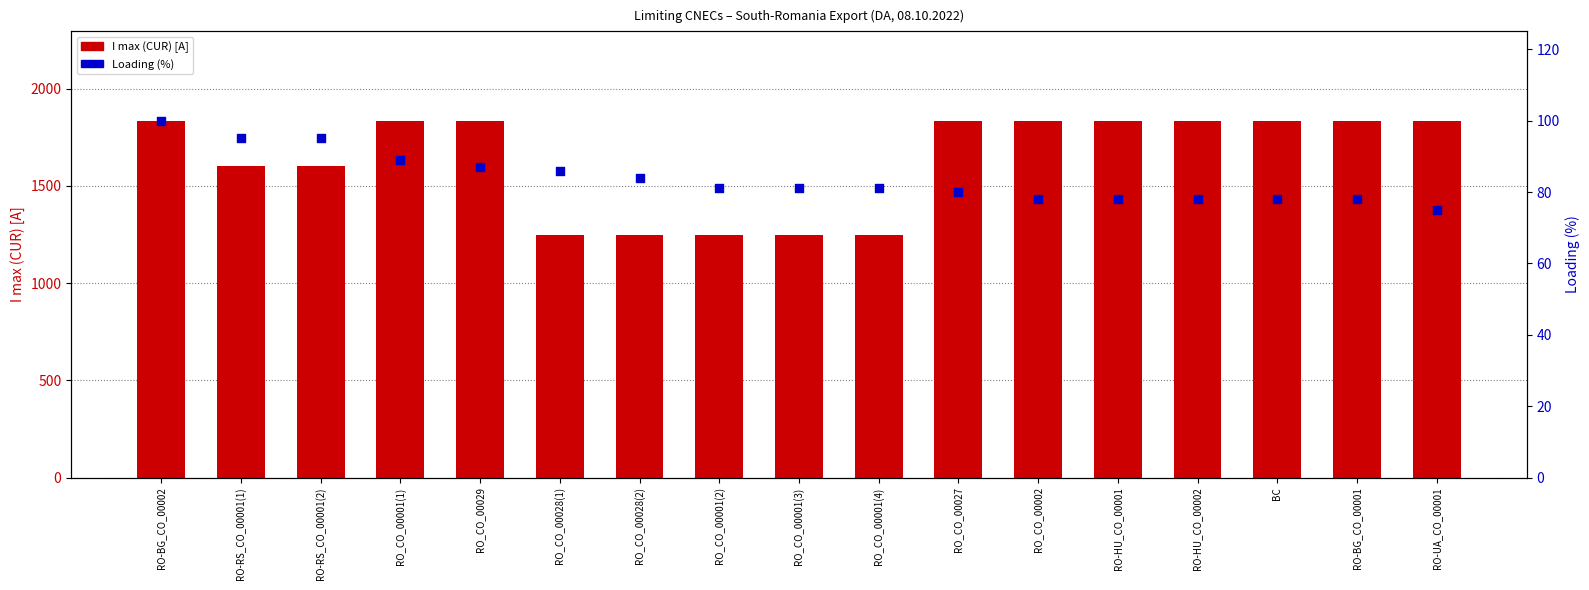

At how many categories does at least one series exceed 1761?

10